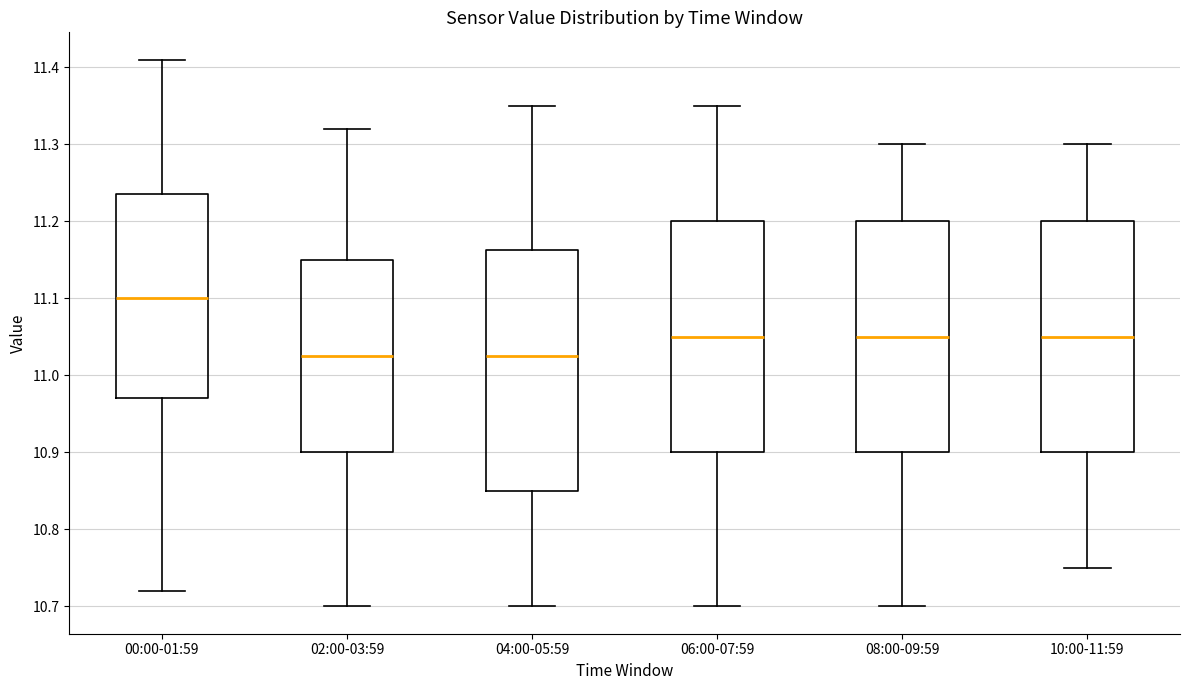

Which box has the highest median line?

00:00-01:59